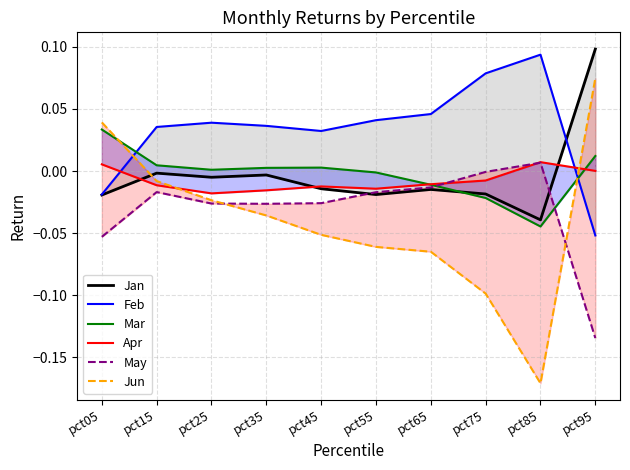

True or false: Feb has more than 1 interior local peaks.

True